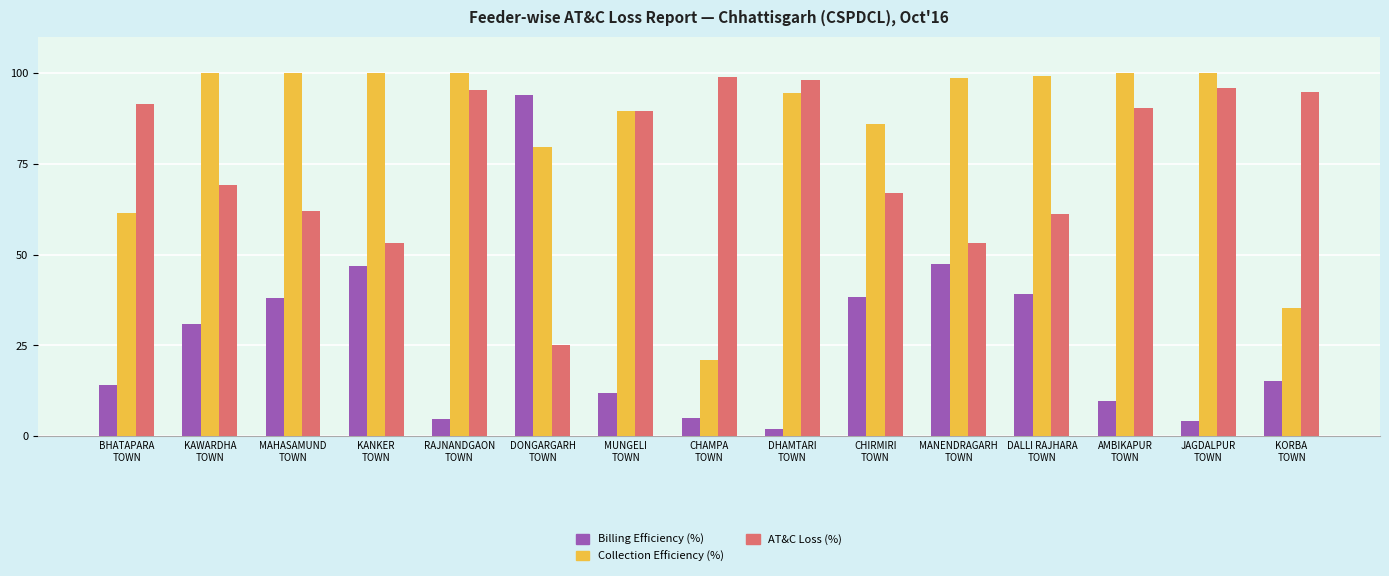

What is the total value across all series at MAHASAMUND
TOWN?

200.0